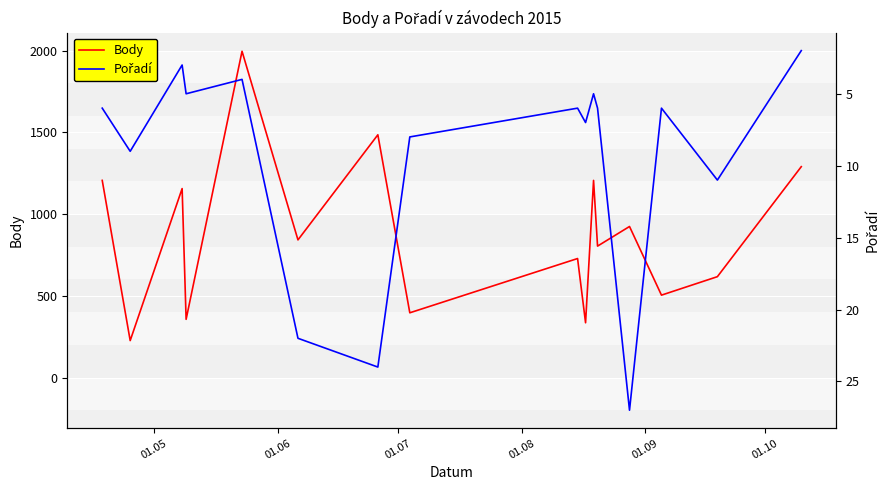

Is it true that Pořadí equals 7 at 10?

False